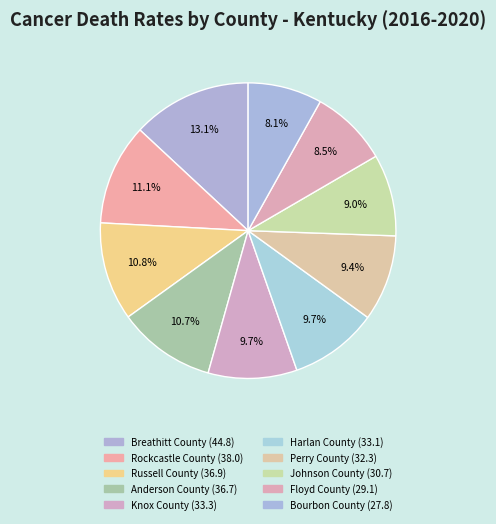

Combined, do Breathitt County and Johnson County account for over 50%?

No